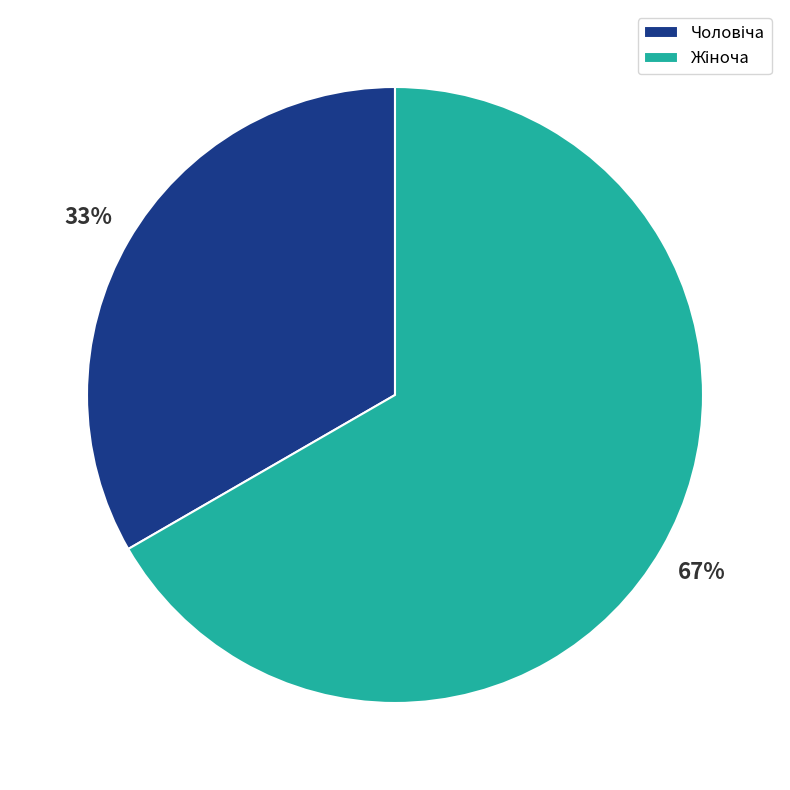

Does any single category account for the majority?

Yes